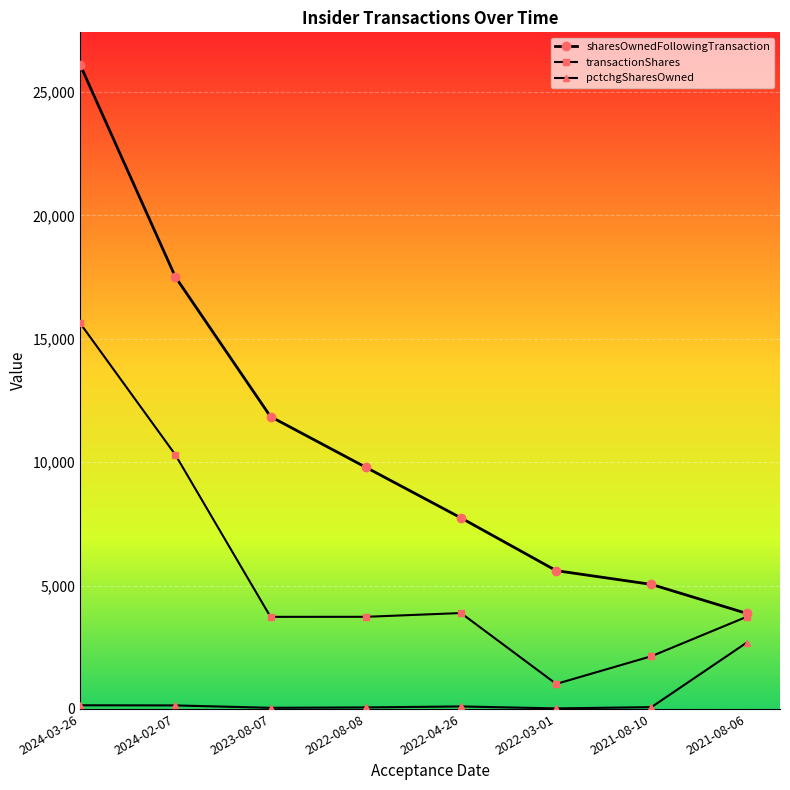

True or false: pctchgSharesOwned and transactionShares cross at least once.

False